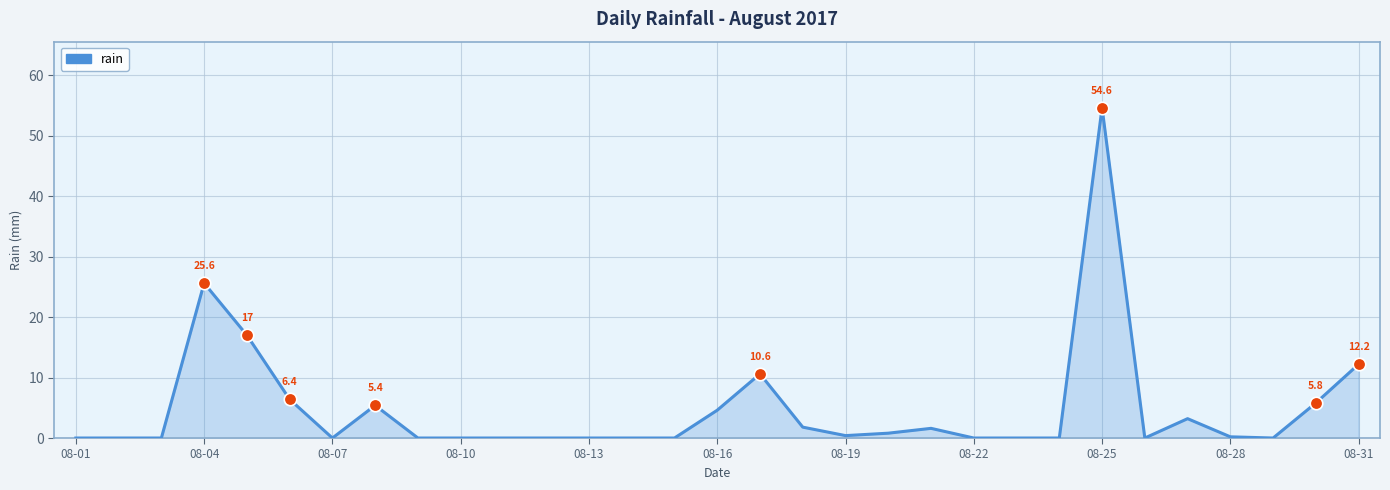

What is the difference between the maximum and minimum values?

54.6